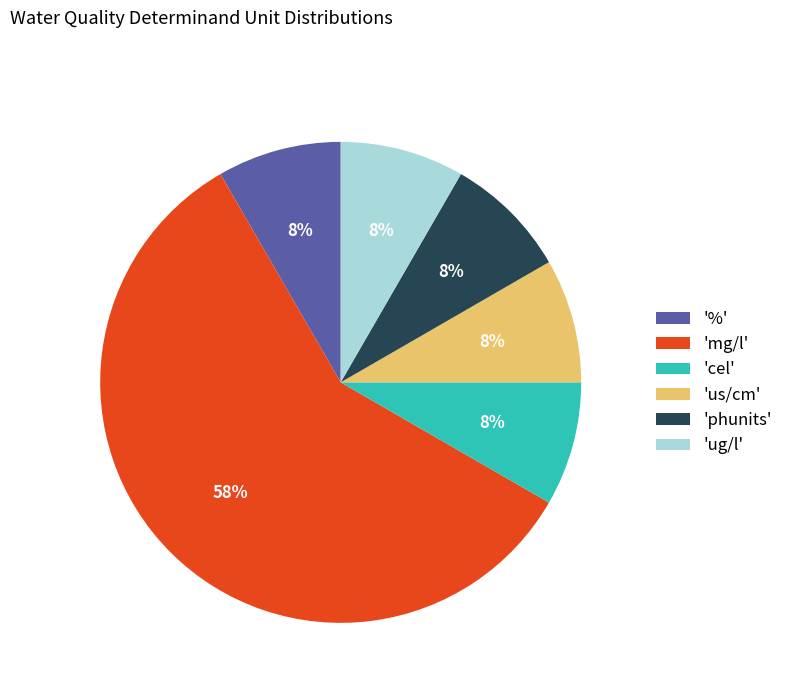

Between 'mg/l' and 'ug/l', which is larger?

'mg/l'